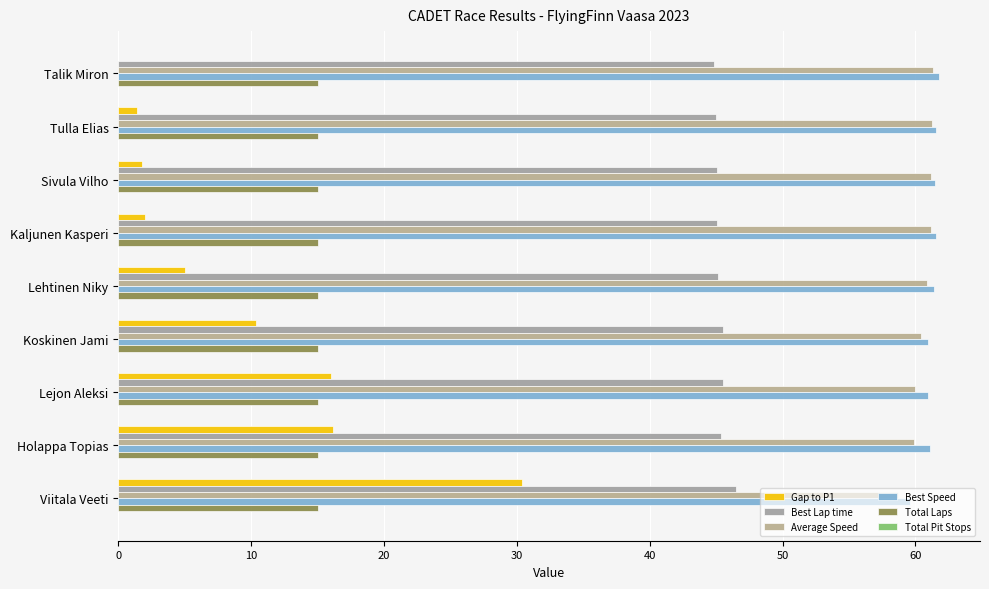

Count the number of data series in this chart.

5